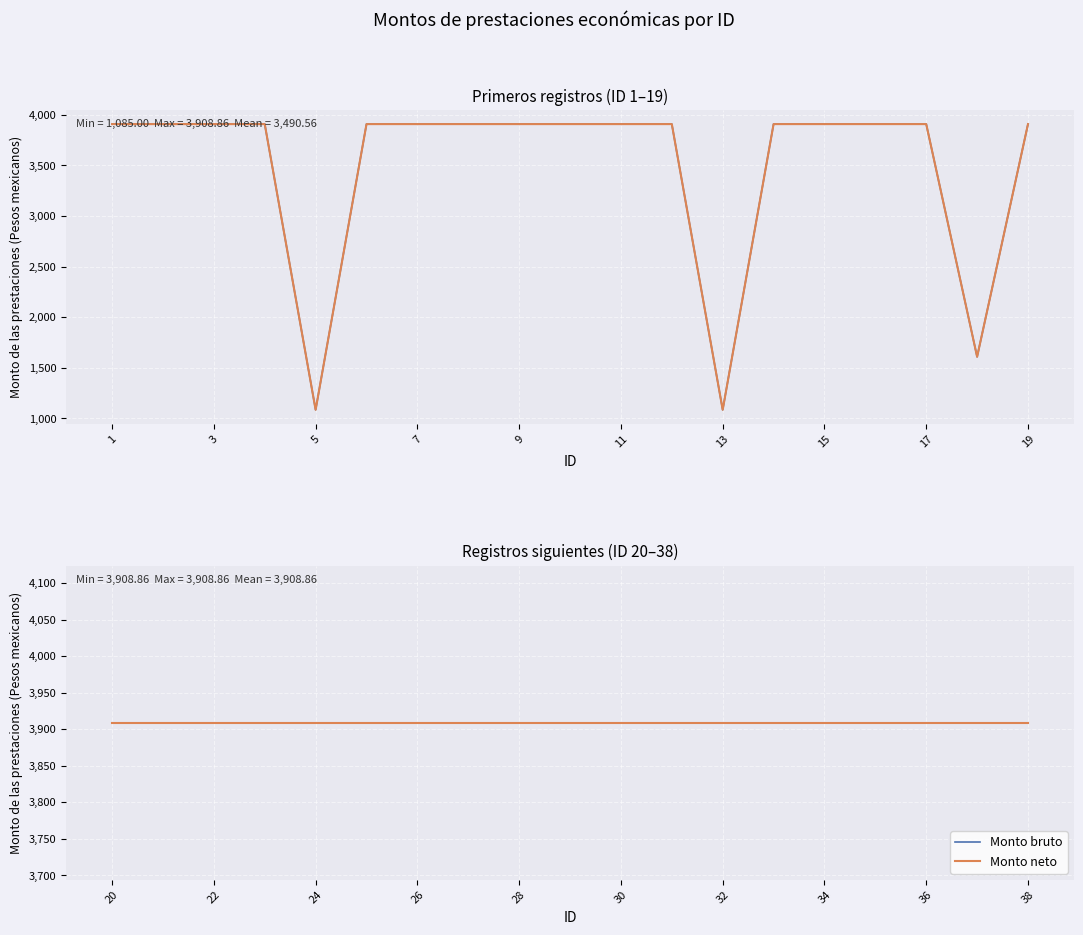

What are all the series names shown in the legend?

Monto bruto, Monto neto